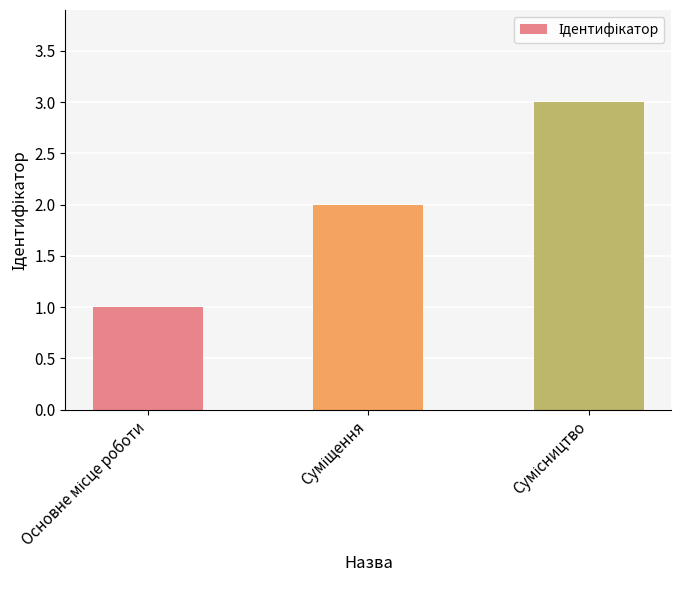

What is the sum of all values?

6